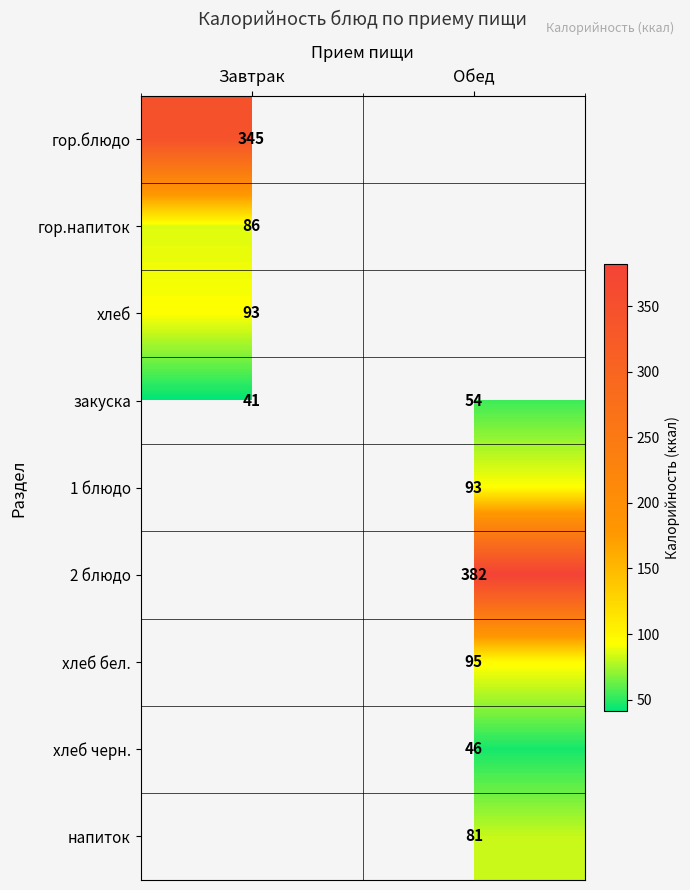

Which has a higher value, Завтрак or Обед?

Обед